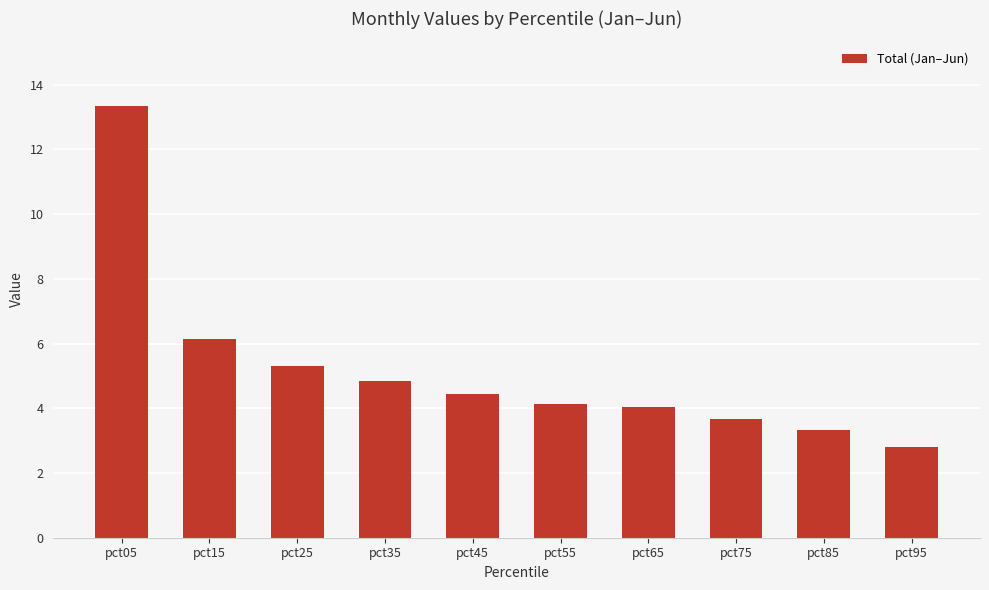

What is the difference between the second highest and second lowest values?

2.8